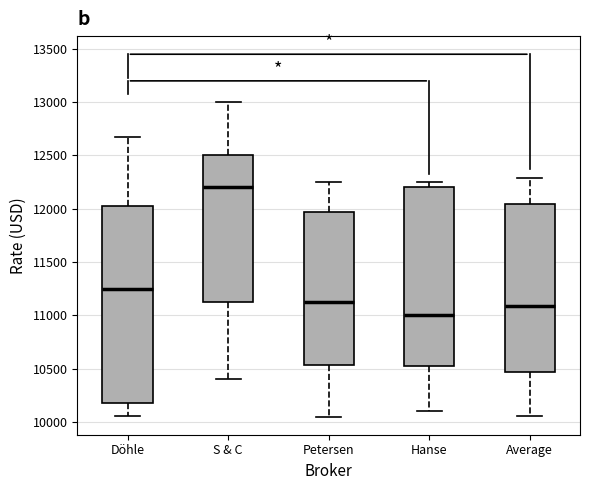

Reading left to right, read every box against the y-axis: the position of its median line, the range the box covers, and the ends of its whiskers. The values are not printed on the chart, so give them approximately, as read against the axis.

Döhle: median 11250, box 10200 to 12050, whiskers 10050 to 12650
S & C: median 12200, box 11150 to 12500, whiskers 10400 to 13000
Petersen: median 11150, box 10550 to 11950, whiskers 10050 to 12250
Hanse: median 11000, box 10550 to 12200, whiskers 10100 to 12250
Average: median 11100, box 10450 to 12050, whiskers 10050 to 12300